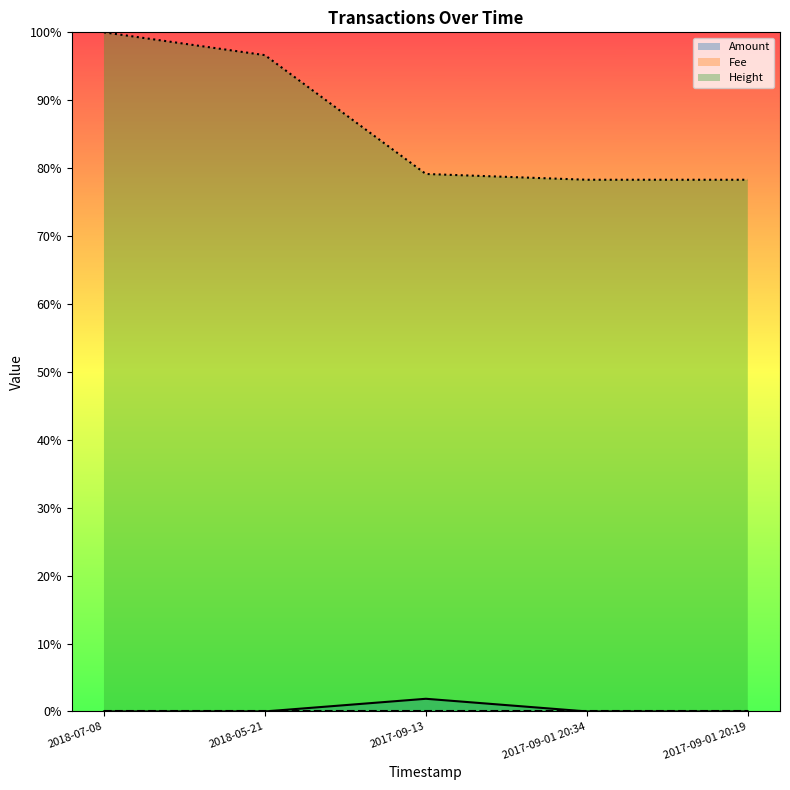

What is the label of the 2nd point from the right?

2017-09-01 20:34